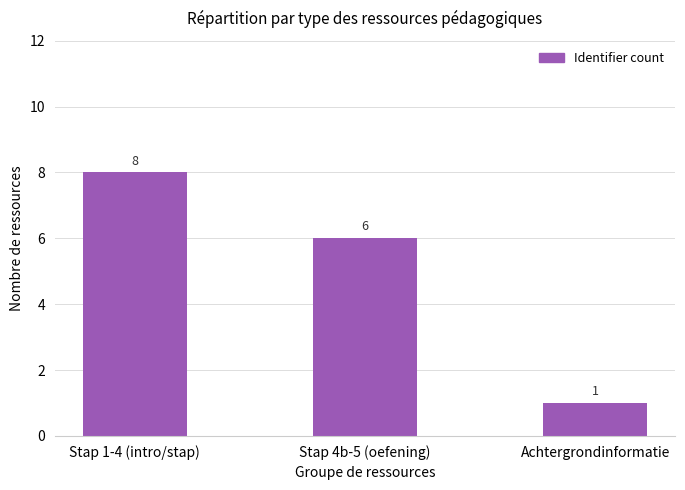

Which category has the lowest value across all series?

Achtergrondinformatie